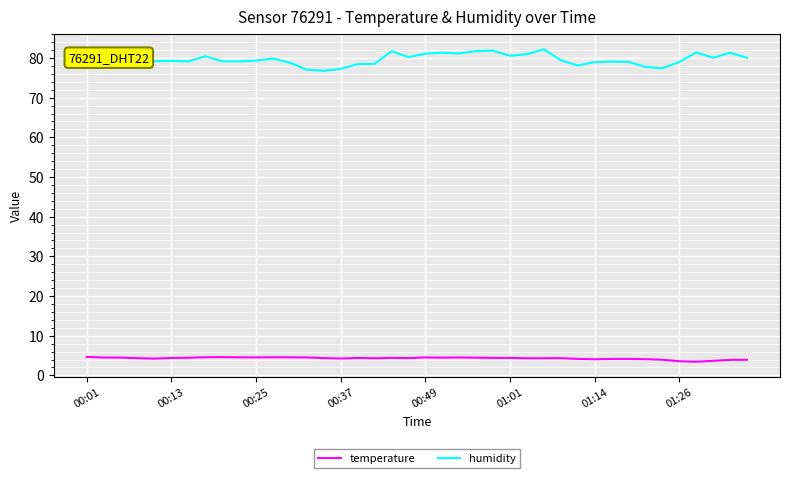

List the series in order of their overall mean, lowest first.

temperature, humidity